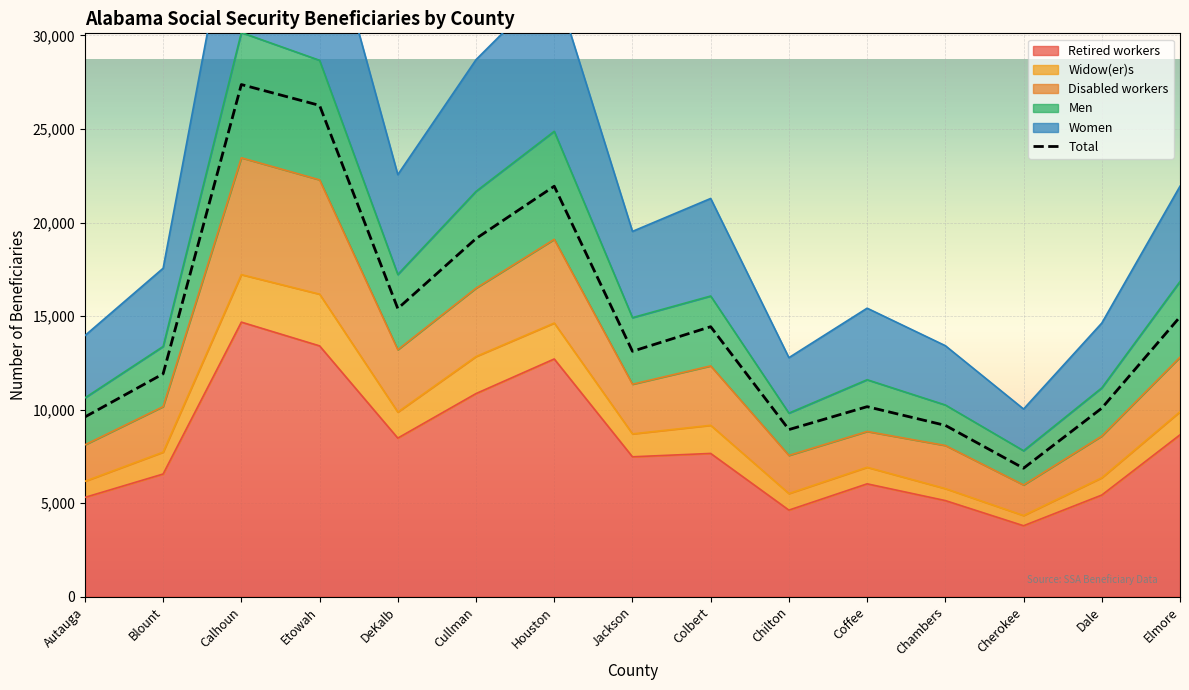

What is the difference between the values at Jackson and Cherokee?

6250